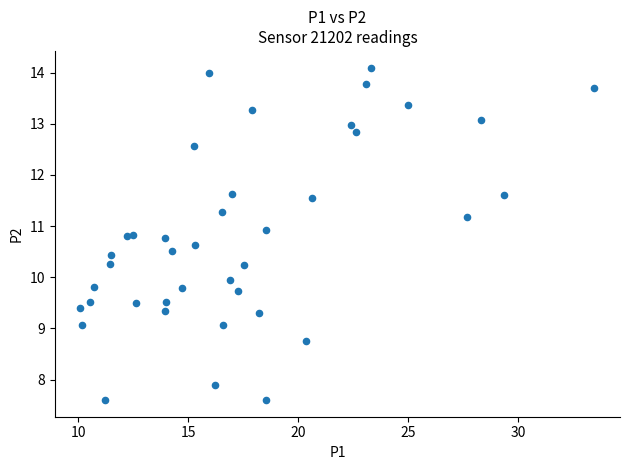

What is the range of Y values (max minus min)?

6.5